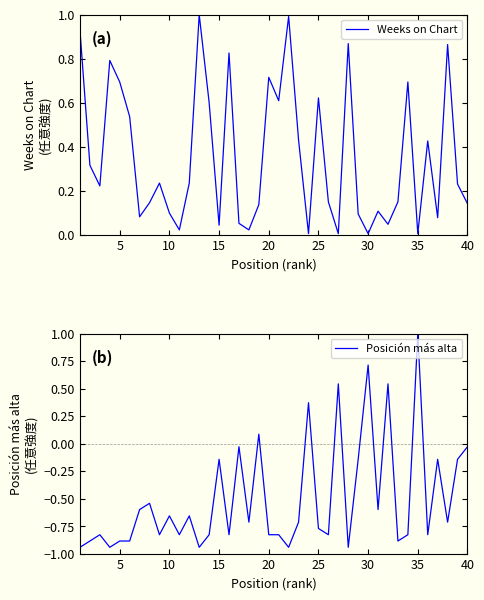

Is it true that Weeks on Chart equals 0.7 at 5?

True